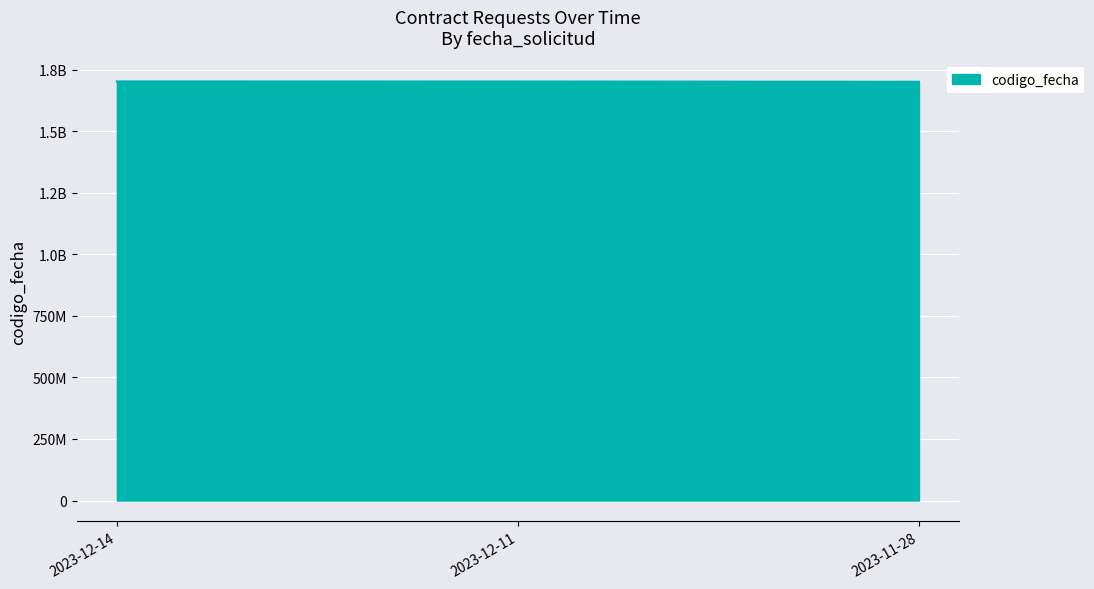

Reading left to right, list all the values displayed in this chart.

2023-12-14=1702634621	2023-12-11=1702305482	2023-11-28=1701328511